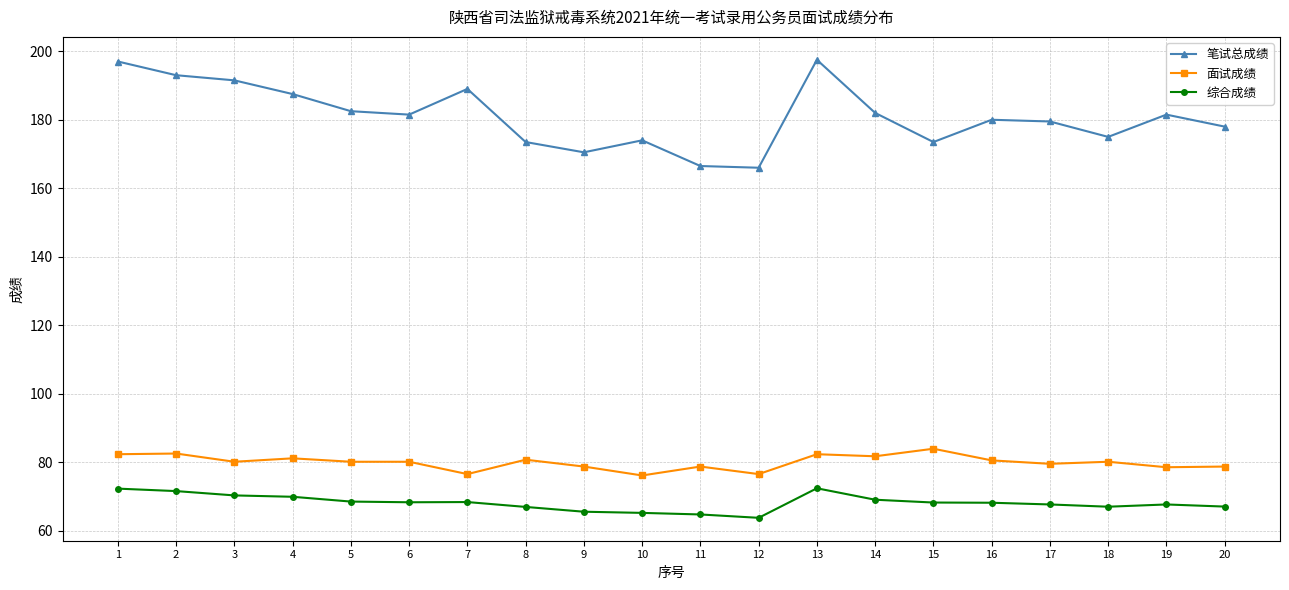

Count the number of categories in the chart.

20